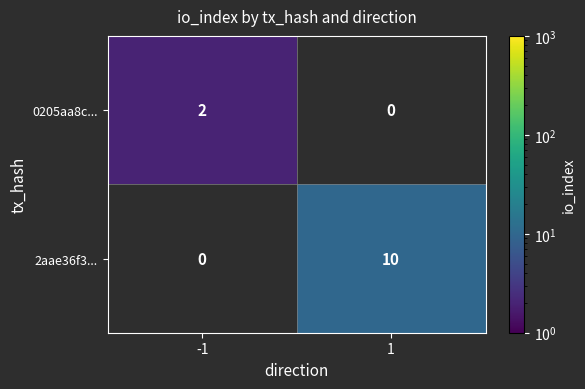

True or false: 0205aa8c... has a value of 2 at -1.

True